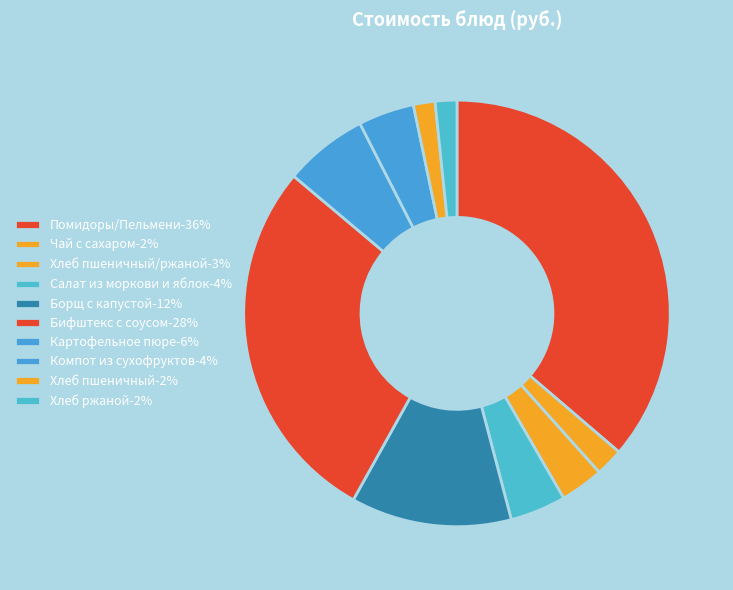

Count the number of slices in the pie.

10